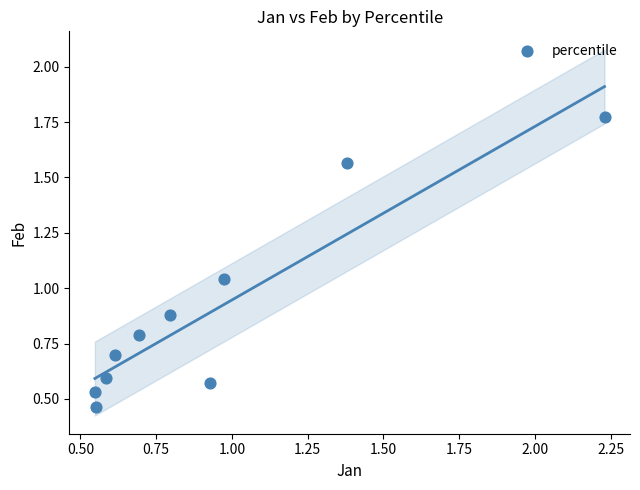

What is the range of X values (max minus min)?

1.7